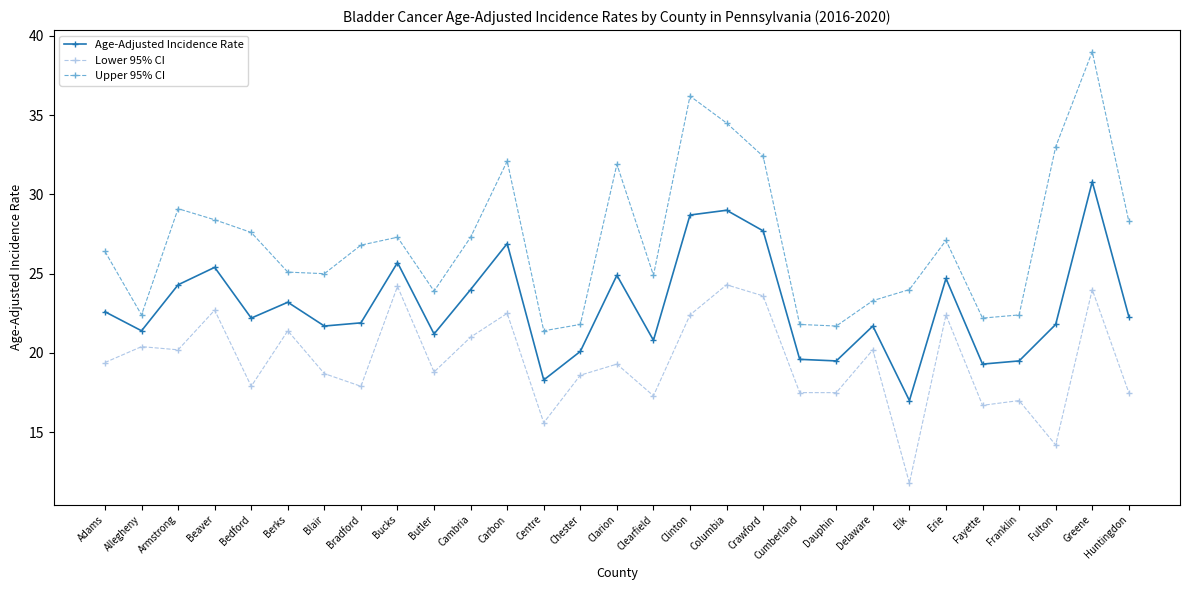

Does the chart have visible grid lines?

No